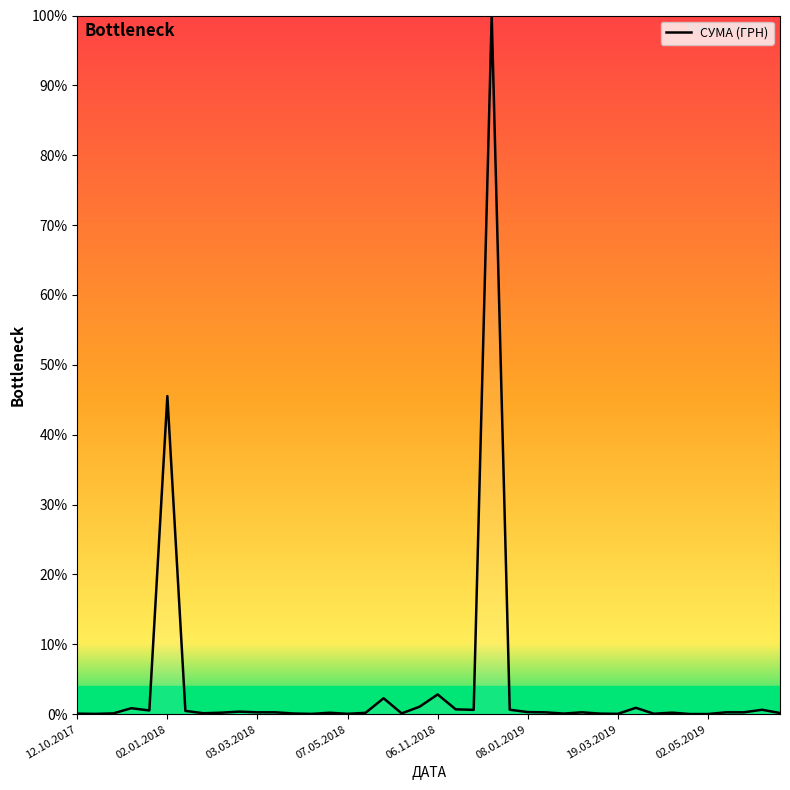

What is the greatest value displayed?

100.0